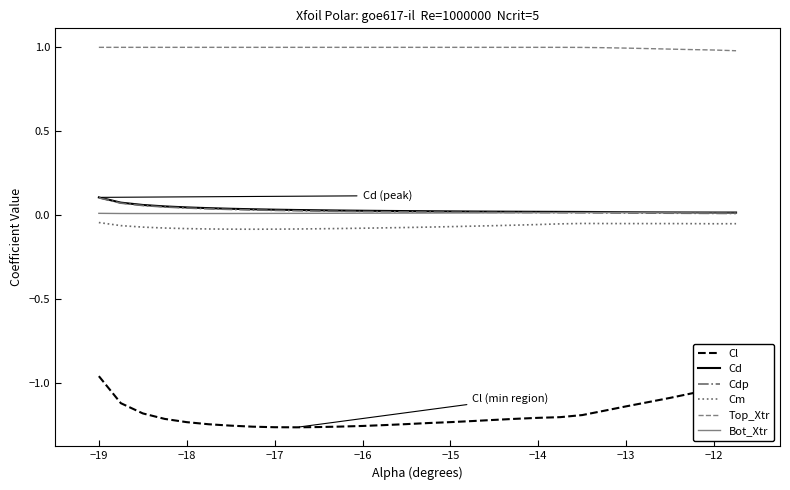

Which series has the largest total across all categories?

Top_Xtr